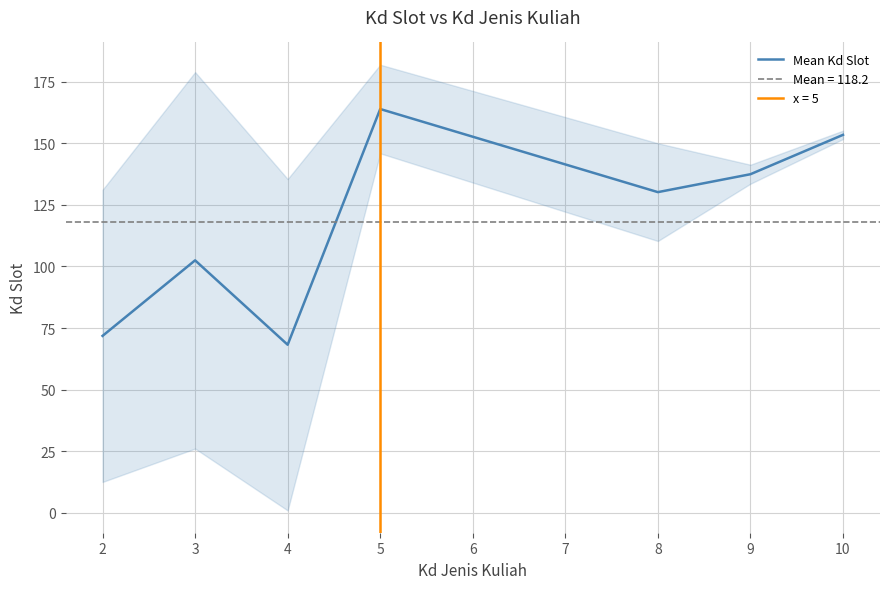

What is the value of the 6th point from the left?

137.5